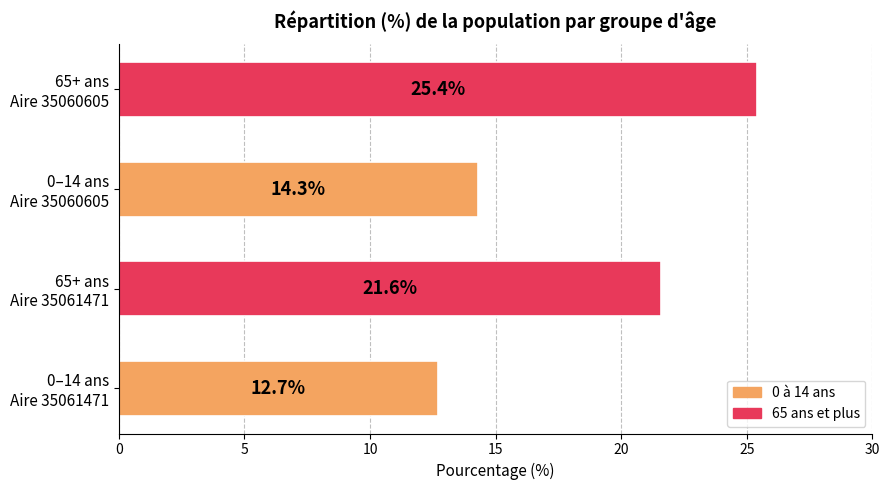

What is the difference between the maximum and minimum values?

12.7